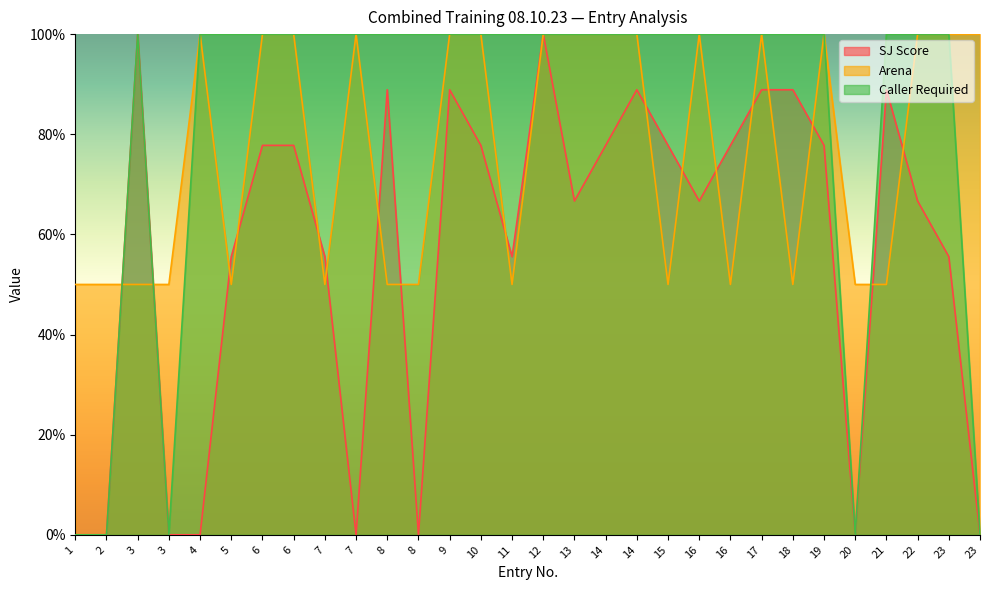

Rank the series at 12 from lowest to highest value.

ARENA, SJ, CALLER_REQD